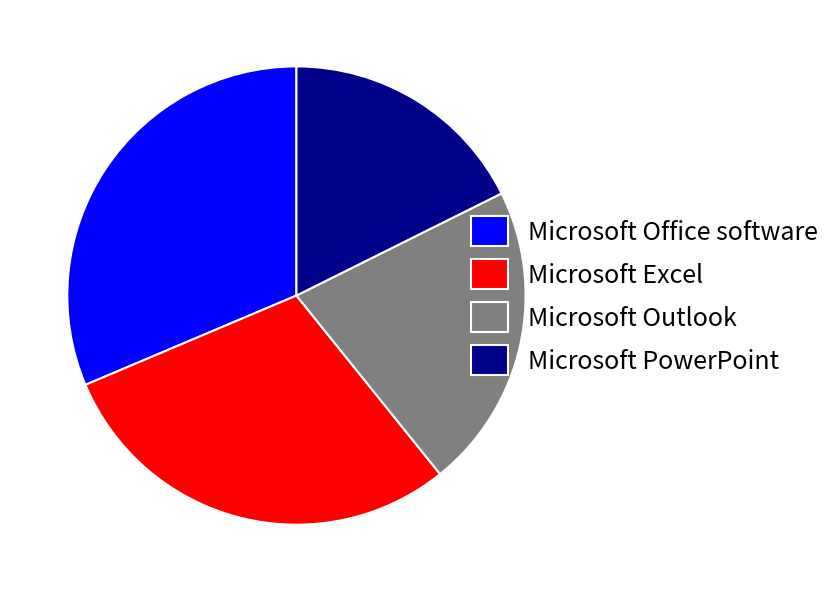

Is Microsoft Excel the majority of the pie?

No